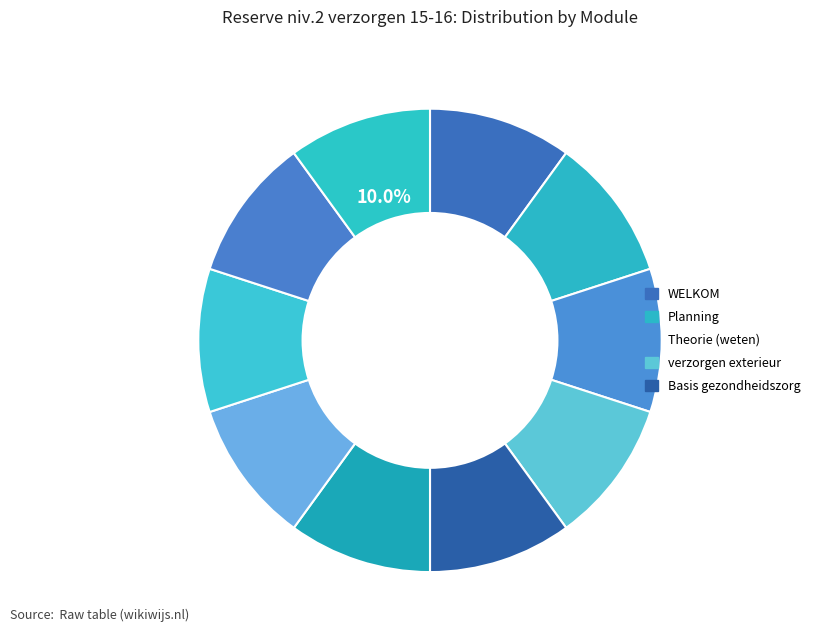

Rank the categories by value from lowest to highest.

WELKOM, Planning, Theorie (weten), verzorgen exterieur, Basis gezondheidszorg, Basis gedrag, Rassenkennis, Praktijk, Praktijkportfolio, Praktijkkaarten en extra informatie